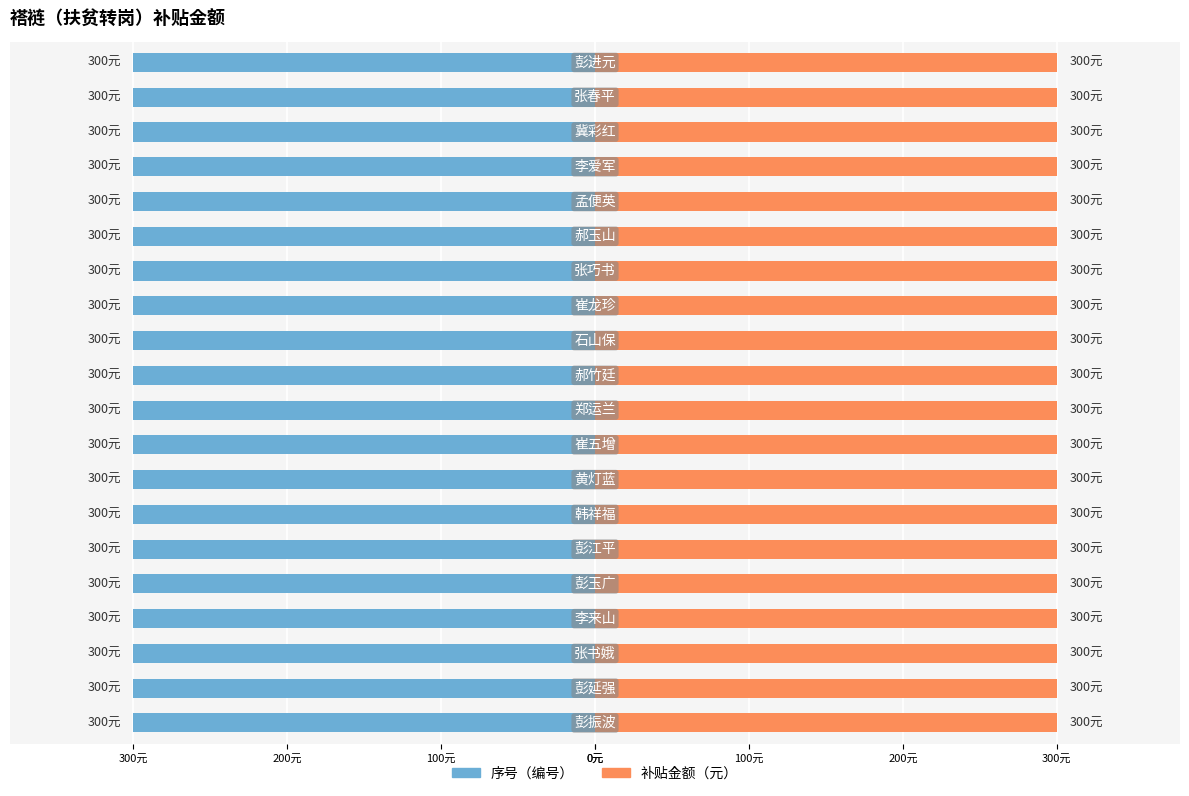

What is the value of the 补贴金额 bar at the 17th from the left?

300